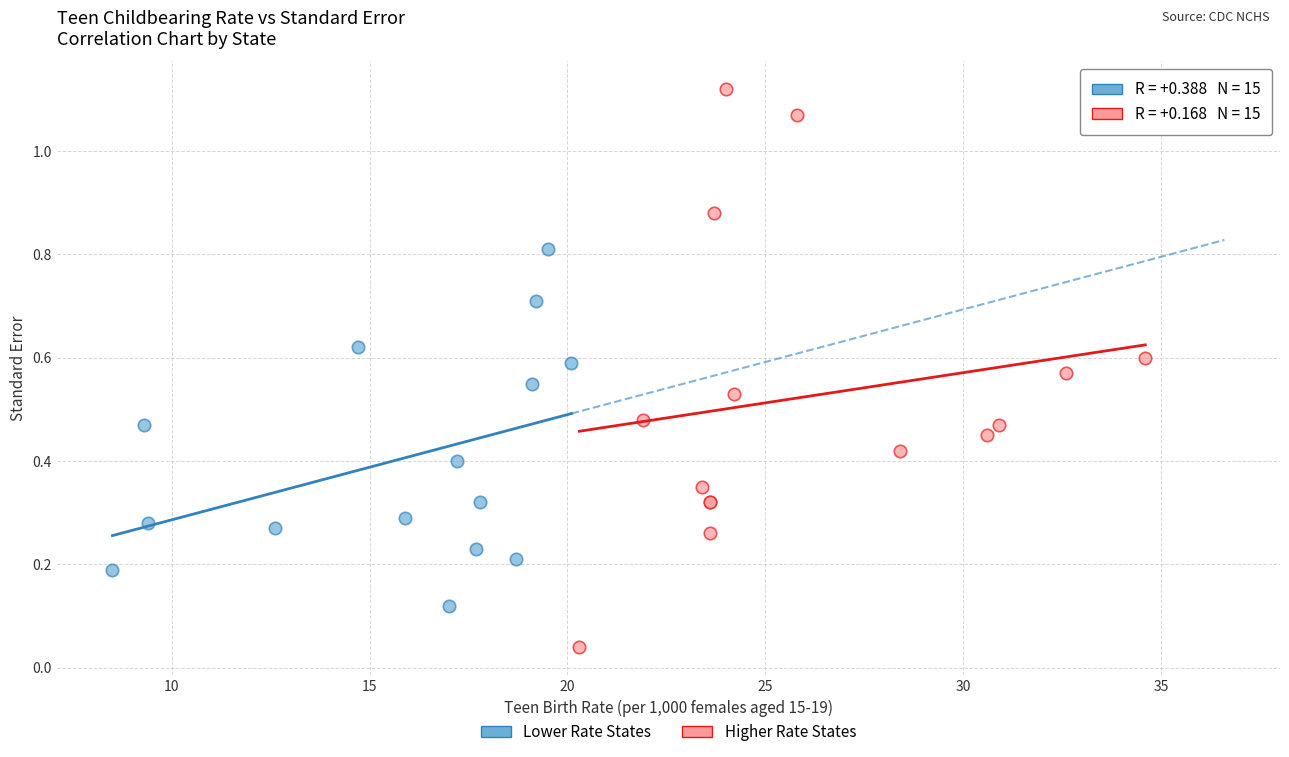

What are all the series names shown in the legend?

Lower Rate States, Higher Rate States